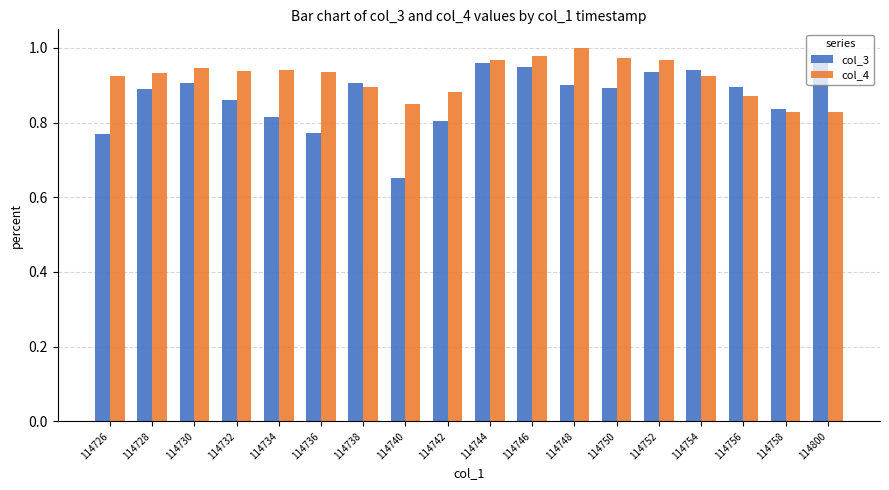

Does the chart contain any negative values?

No